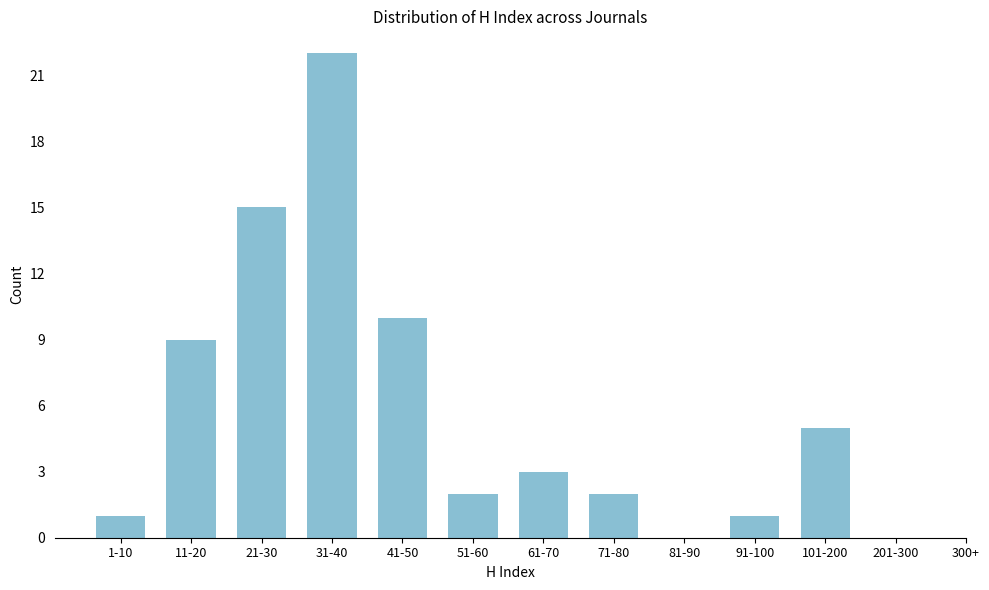

Reading right to left, extract all data points from this chart.

201-300=0	101-200=5	91-100=1	81-90=0	71-80=2	61-70=3	51-60=2	41-50=10	31-40=22	21-30=15	11-20=9	1-10=1